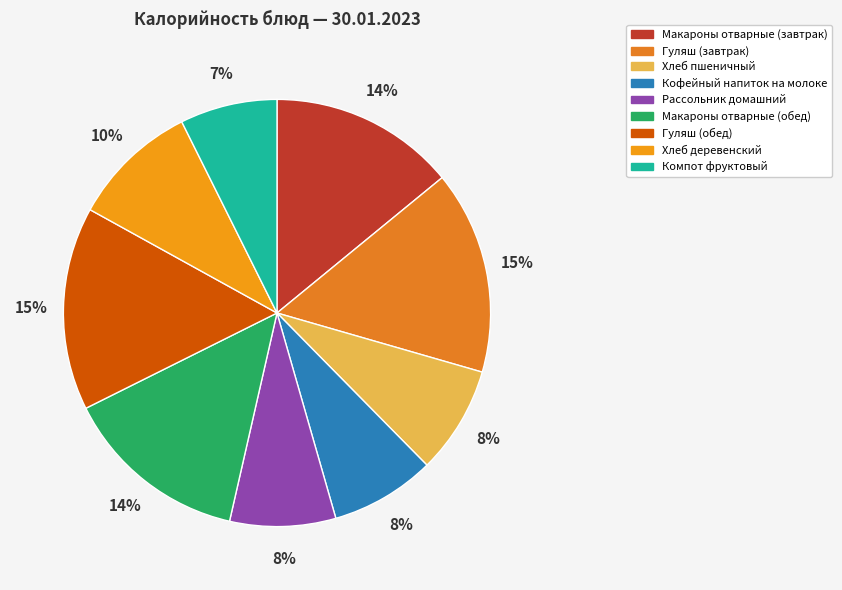

What portion of the pie excludes Гуляш (обед)?

84.6%